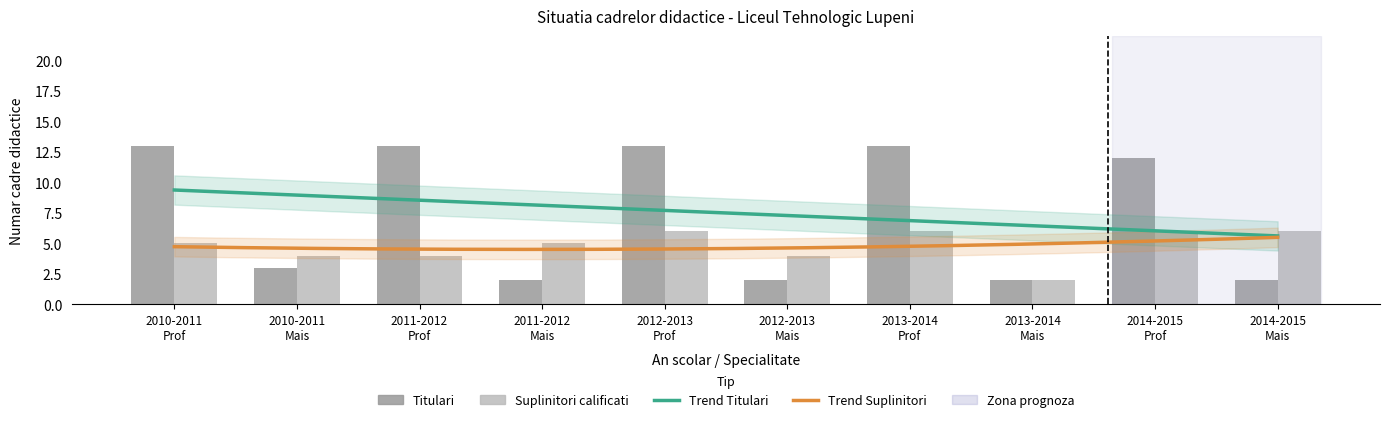

Which series has the widest spread of values?

Titulari